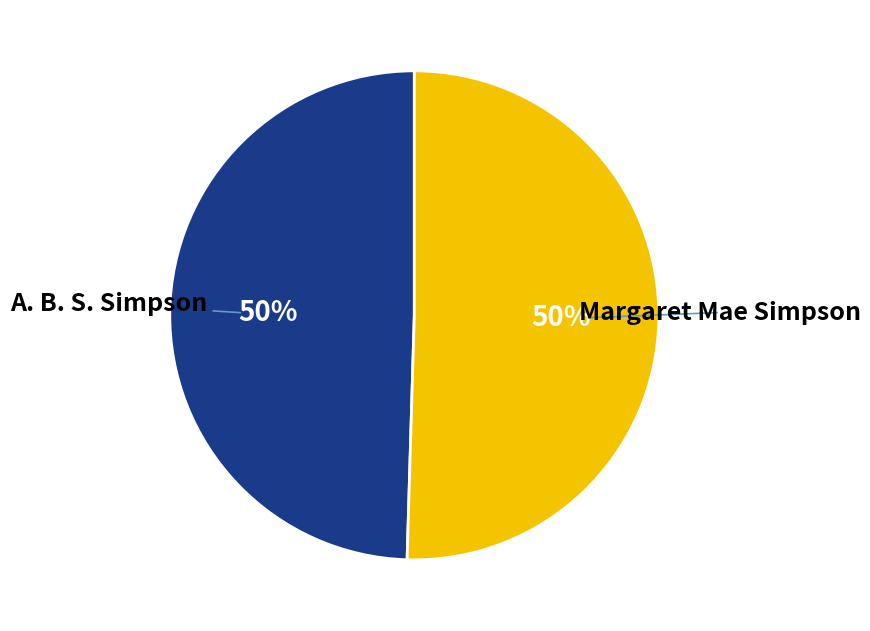

What percentage is the Margaret Mae Simpson slice, to the nearest percent?

50%